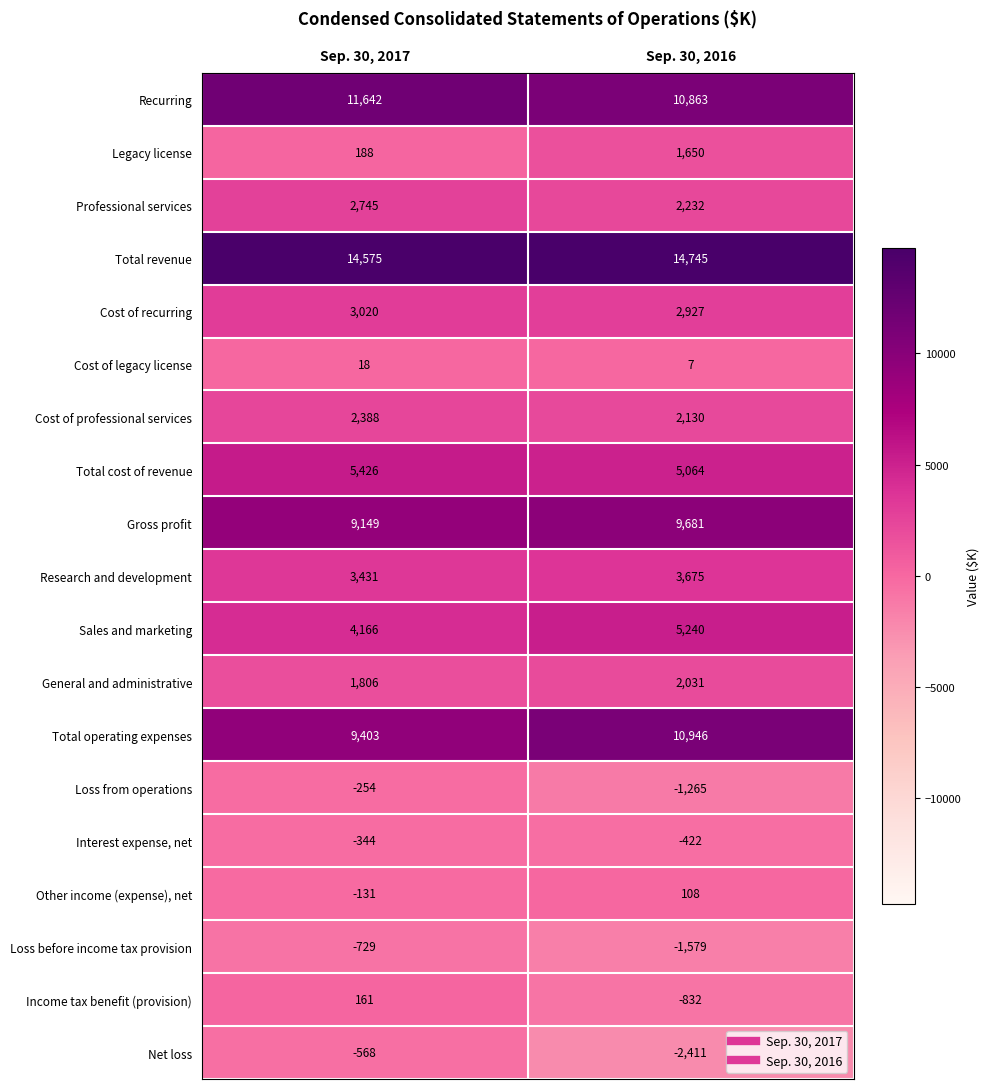

At Sep. 30, 2017, list the series in order from largest to smallest.

Total revenue, Recurring, Total operating expenses, Gross profit, Total cost of revenue, Sales and marketing, Research and development, Cost of recurring, Professional services, Cost of professional services, General and administrative, Legacy license, Income tax benefit (provision), Cost of legacy license, Other income (expense), net, Loss from operations, Interest expense, net, Net loss, Loss before income tax provision